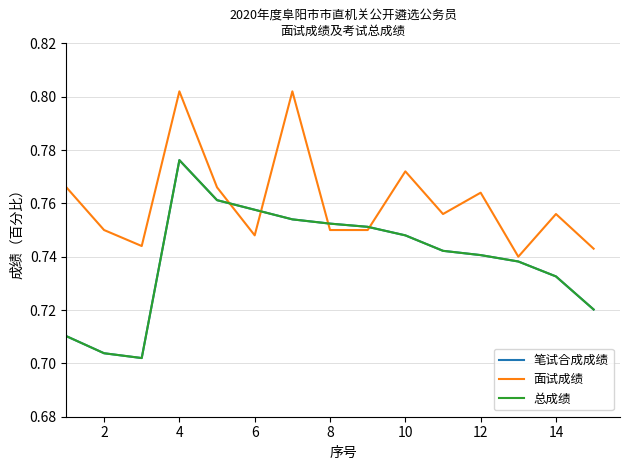

Is this an area chart (filled region under the line)?

No